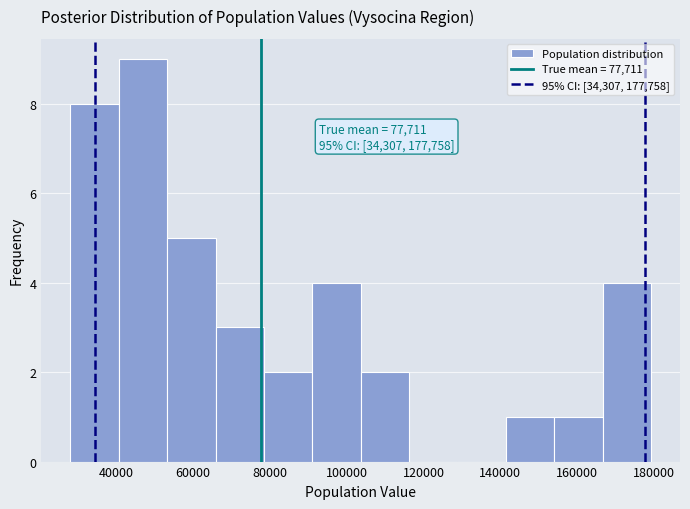

Which range on the x-axis has the tallest bar?

40000 to 54000